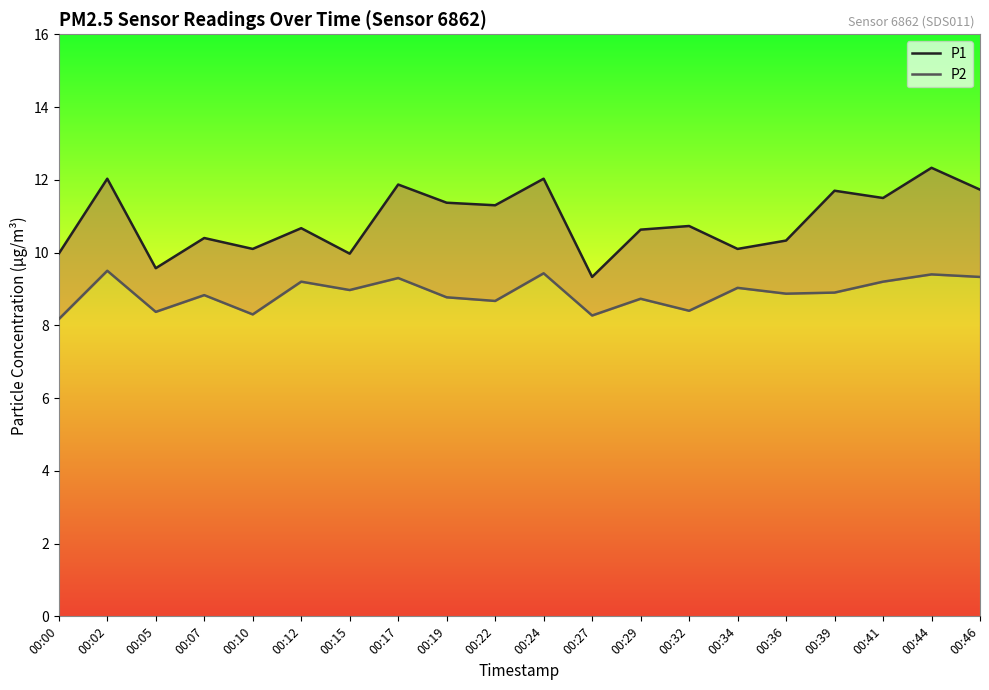

Reading left to right, extract all data points from this chart.

P1: 00:00=10.0	00:02=12.0	00:05=9.6	00:07=10.4	00:10=10.1	00:12=10.7	00:15=10.0	00:17=11.9	00:19=11.4	00:22=11.3	00:24=12.0	00:27=9.3	00:29=10.6	00:32=10.7	00:34=10.1	00:36=10.3	00:39=11.7	00:41=11.5	00:44=12.3	00:46=11.7
P2: 00:00=8.2	00:02=9.5	00:05=8.4	00:07=8.8	00:10=8.3	00:12=9.2	00:15=9.0	00:17=9.3	00:19=8.8	00:22=8.7	00:24=9.4	00:27=8.3	00:29=8.7	00:32=8.4	00:34=9.0	00:36=8.9	00:39=8.9	00:41=9.2	00:44=9.4	00:46=9.3